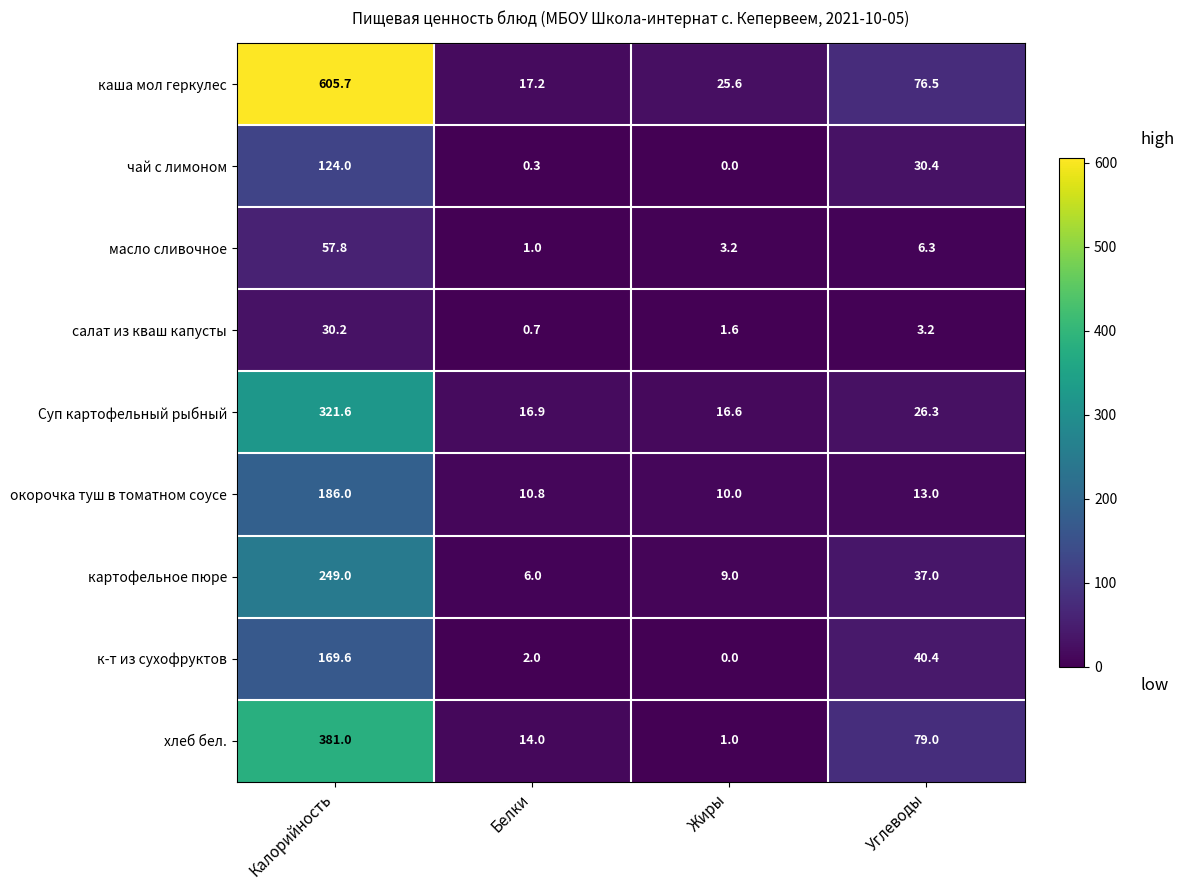

At which label does каша мол геркулес reach its peak?

Калорийность